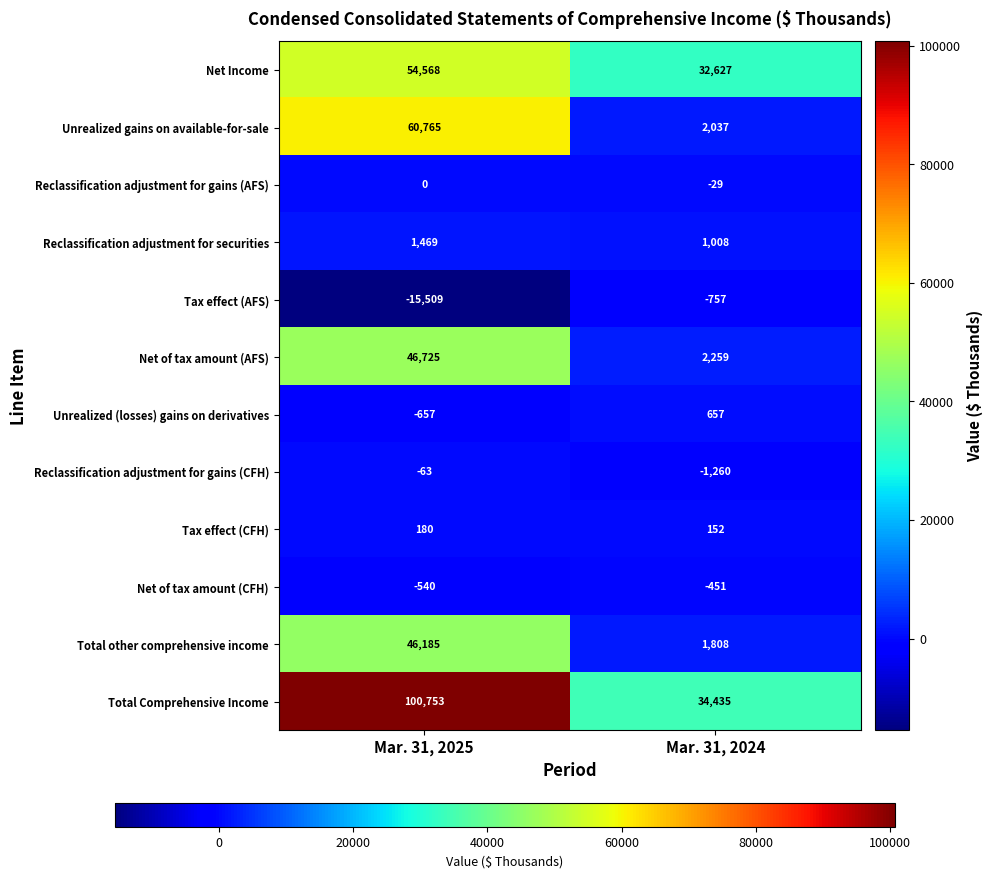

At Mar. 31, 2024, list the series in order from smallest to largest.

Reclassification adjustment for gains (CFH), Tax effect (AFS), Net of tax amount (CFH), Reclassification adjustment for gains (AFS), Tax effect (CFH), Unrealized (losses) gains on derivatives, Reclassification adjustment for securities, Total other comprehensive income, Unrealized gains on available-for-sale, Net of tax amount (AFS), Net Income, Total Comprehensive Income